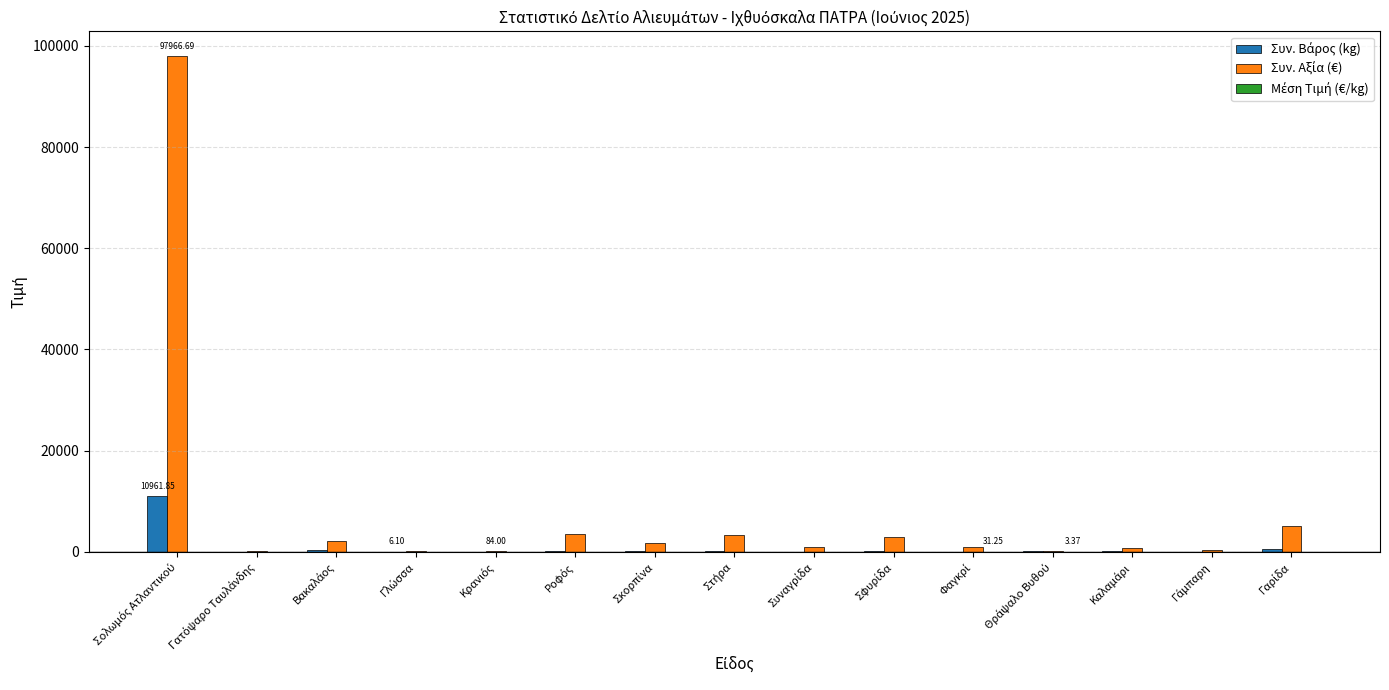

How many groups of bars are there?

15